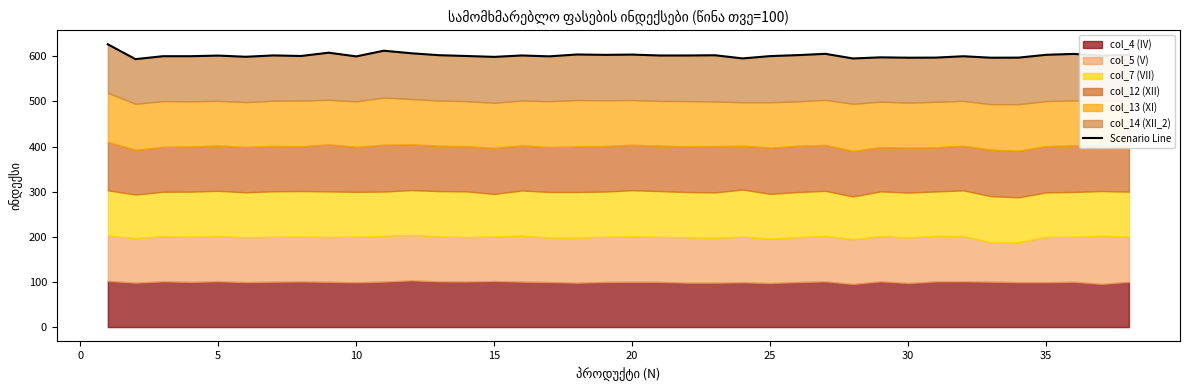

What is the change in value from 20 to 14?

-0.2